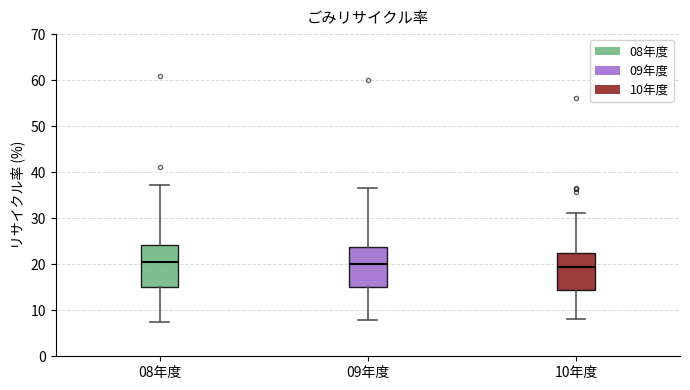

Where is the lower edge of the box for 09年度 on the y-axis? The values are not printed on the chart, so give them approximately, as read against the axis.

15